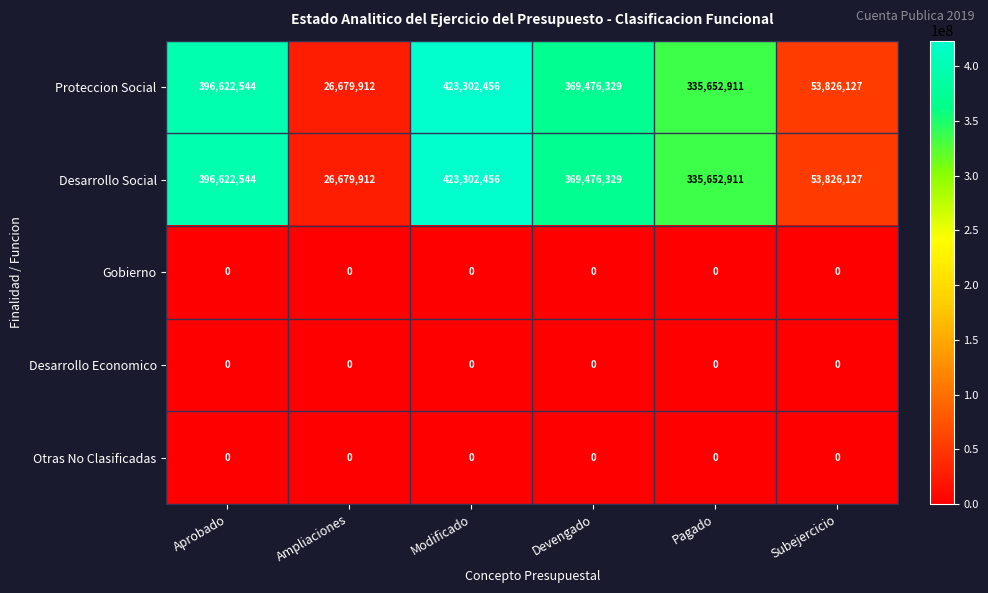

What is the difference between the second highest and minimum values in the Proteccion Social series?

369942632